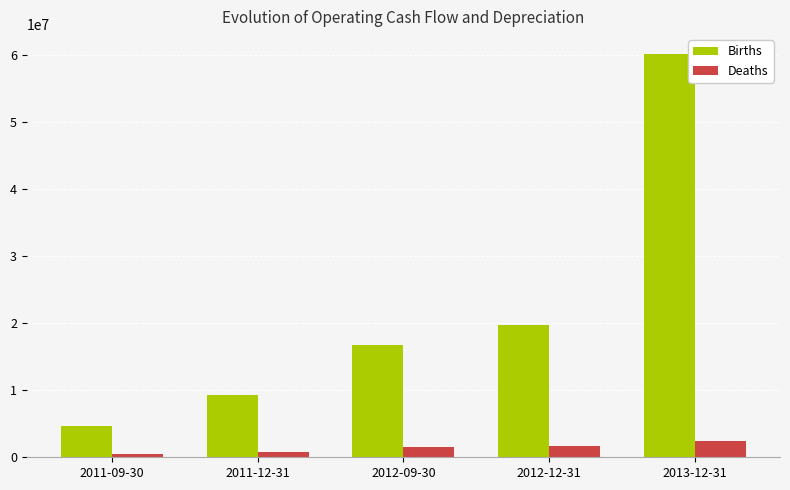

Reading left to right, transcribe all the data shown in this chart.

Births: 2011-09-30=4676000.8	2011-12-31=9274245.1	2012-09-30=16715396.6	2012-12-31=19756881.7	2013-12-31=60177433.1
Deaths: 2011-09-30=552646.3	2011-12-31=811803.3	2012-09-30=1475856.8	2012-12-31=1744383.8	2013-12-31=2363361.3